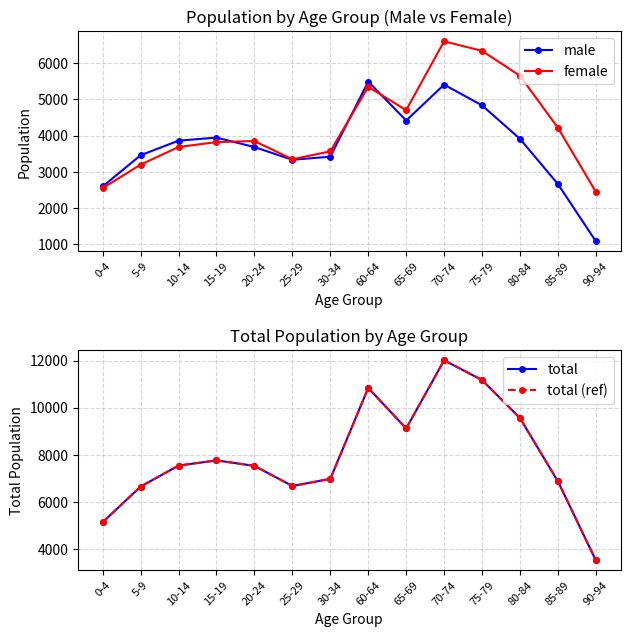

Which series changed the most between 65-69 and 70-74?

total